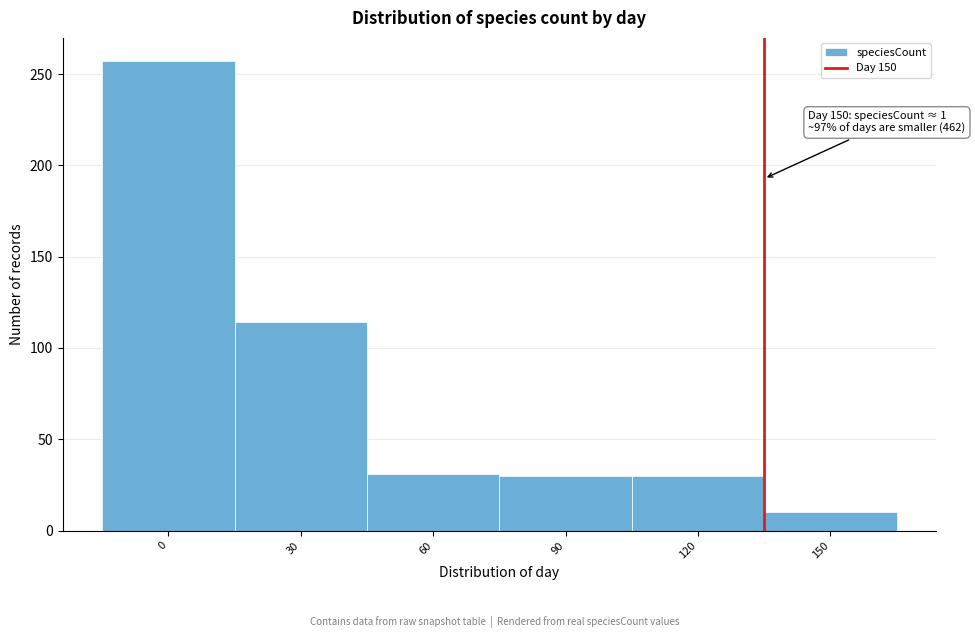

What is the ratio of the value at 90 to the value at 120?

1.0